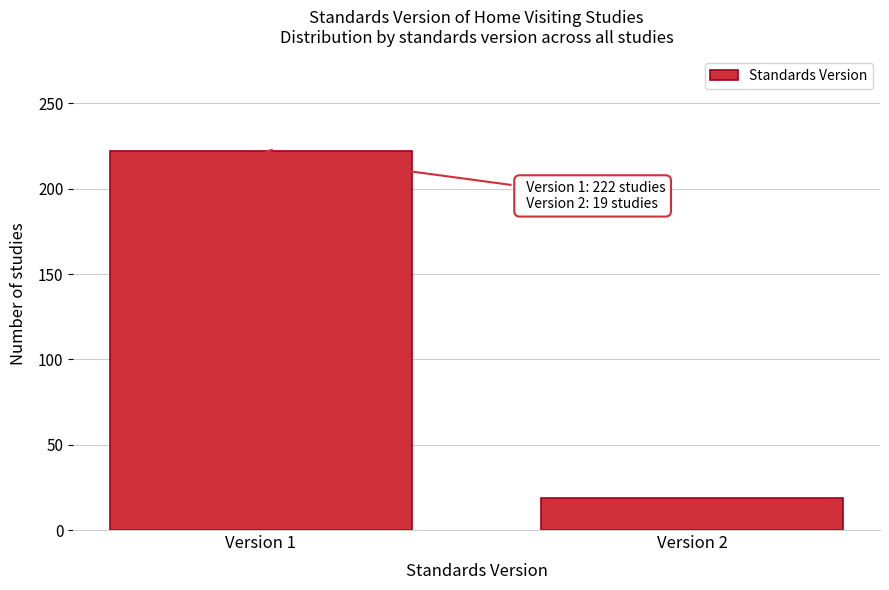

Reading right to left, extract all data points from this chart.

Version 2=19	Version 1=222